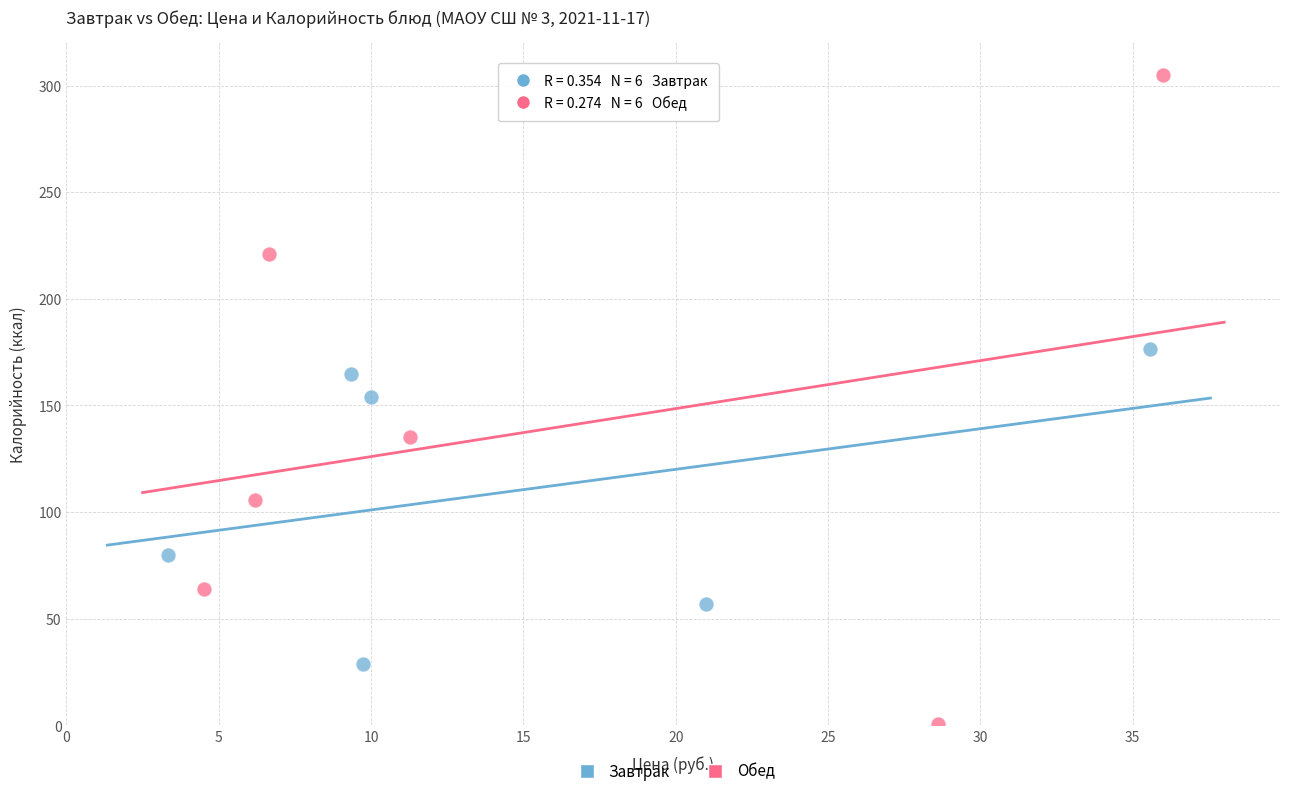

Which series has the largest Y range (max minus min)?

Обед